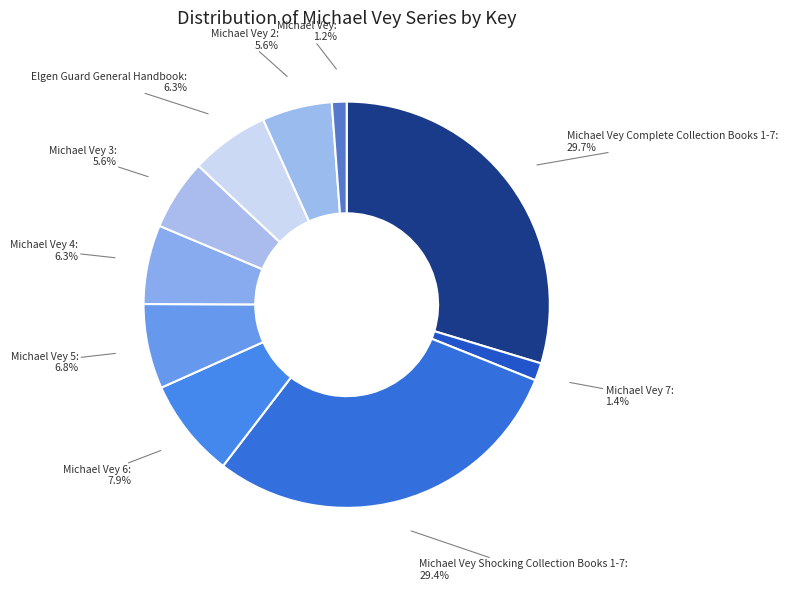

Count the number of slices in the pie.

10